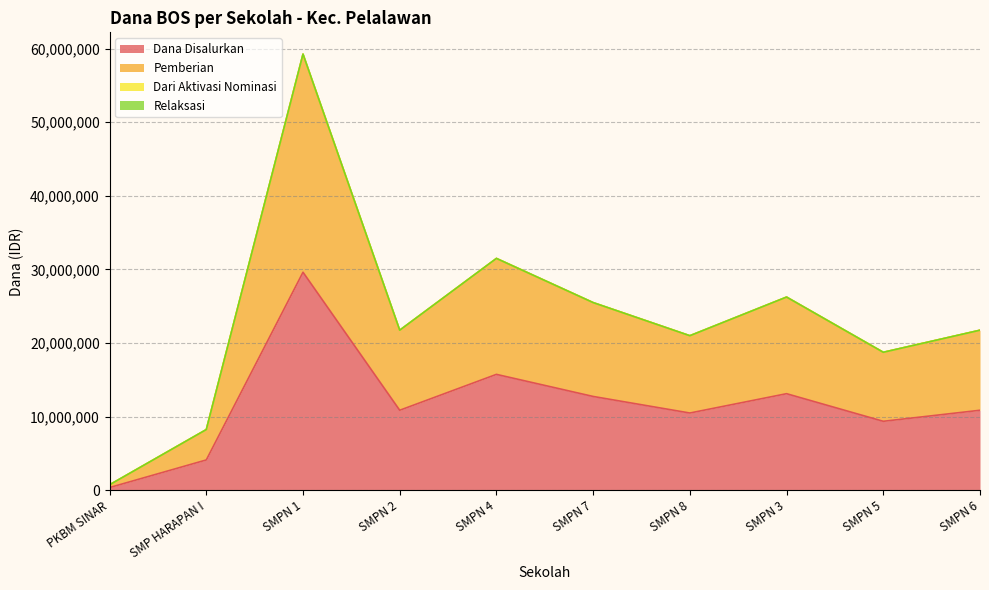

Reading right to left, transcribe all the data shown in this chart.

Dana Disalurkan: 10875000	9375000	13125000	10500000	12750000	15750000	10875000	29625000	4125000	375000
Pemberian: 21750000	18750000	26250000	21000000	25500000	31500000	21750000	59250000	8250000	750000